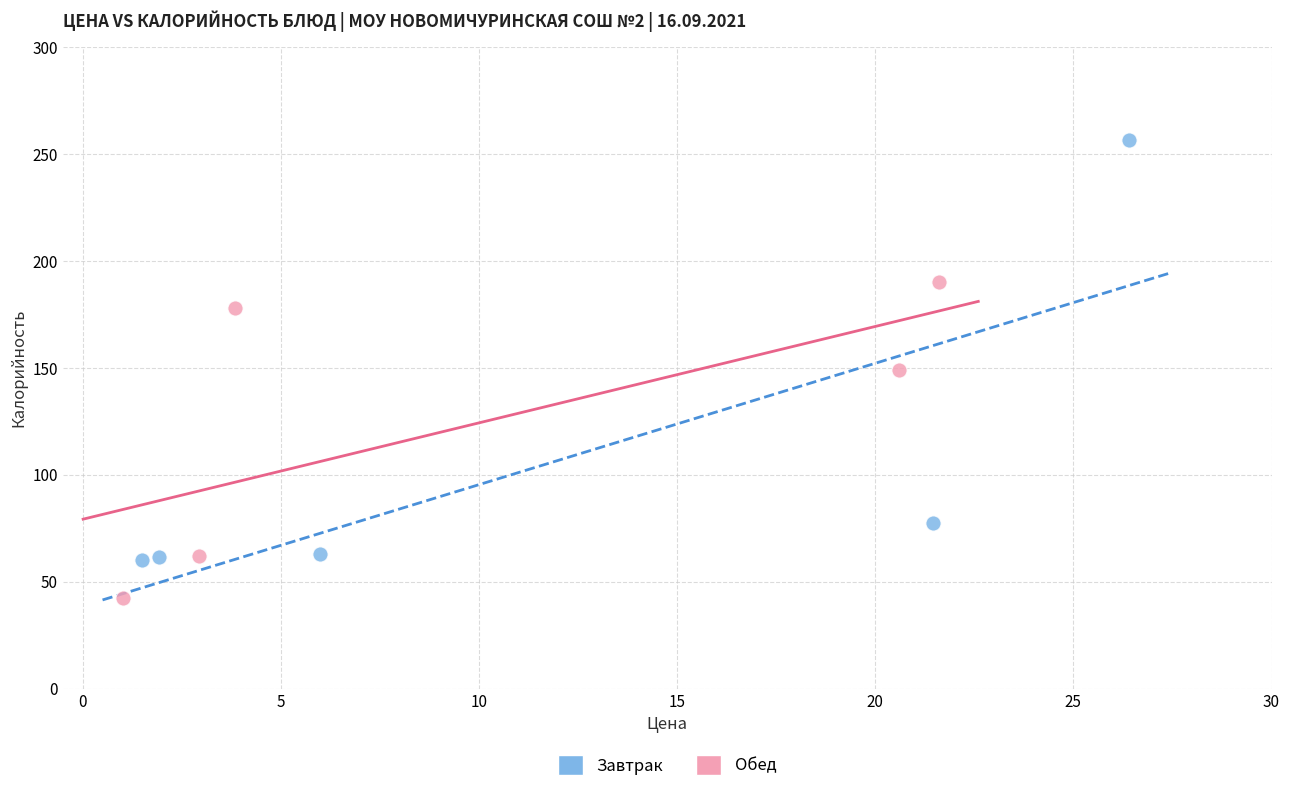

Which series has the largest Y range (max minus min)?

Завтрак